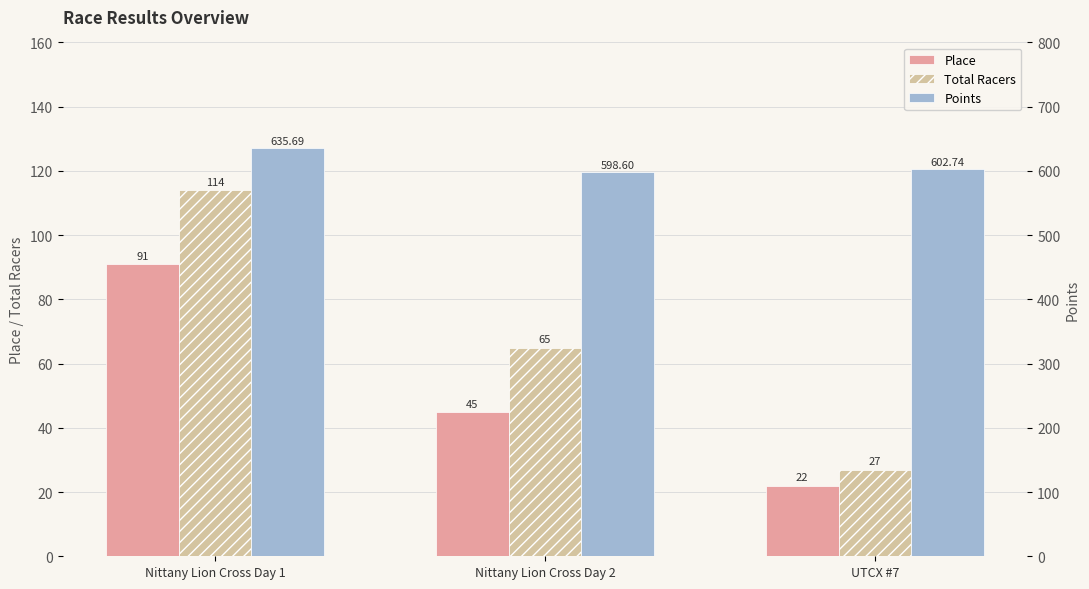

At which label does Place reach its minimum?

UTCX #7